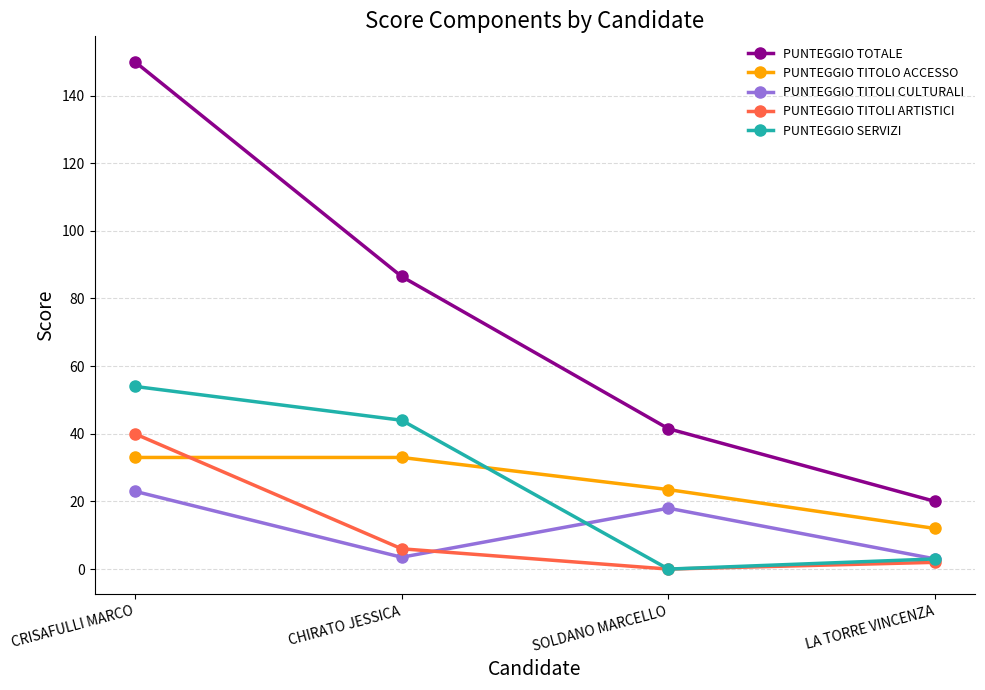

What is the label of the 2nd point from the left?

CHIRATO JESSICA